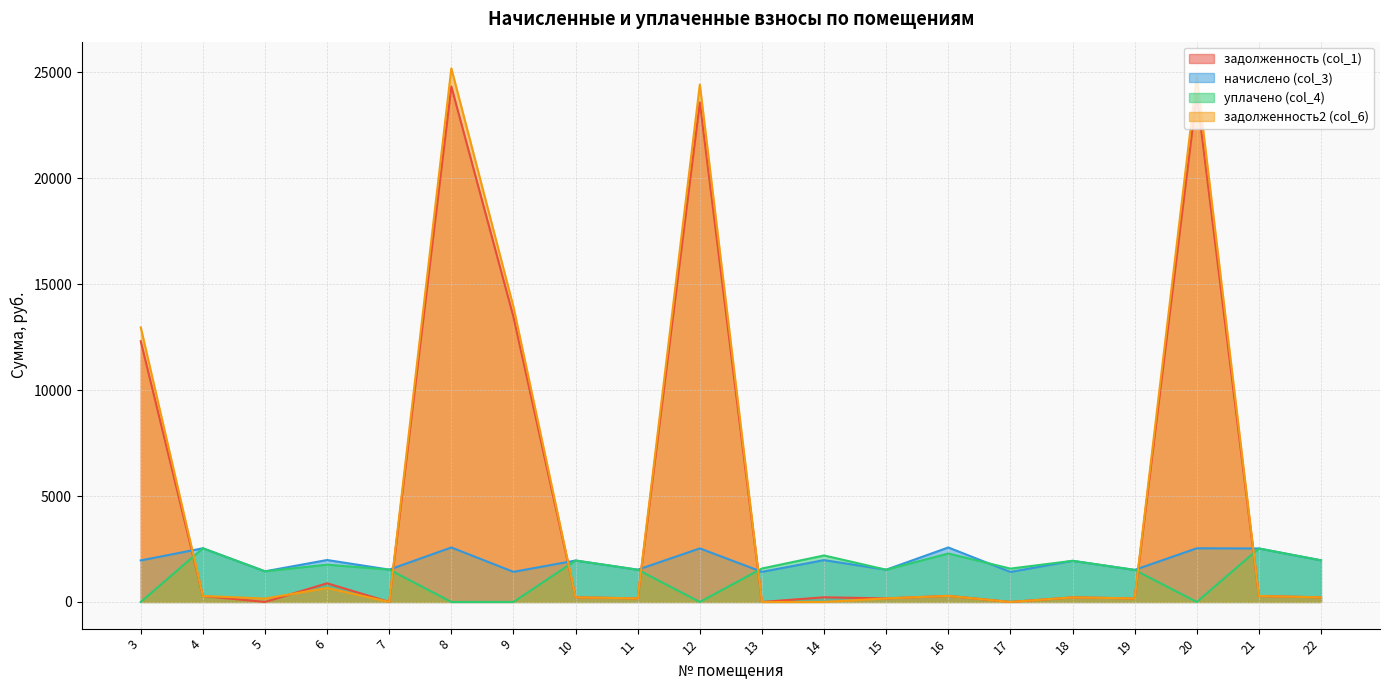

At 11, list the series in order from largest to smallest.

начислено (col_3), уплачено (col_4), задолженность (col_1), задолженность2 (col_6)